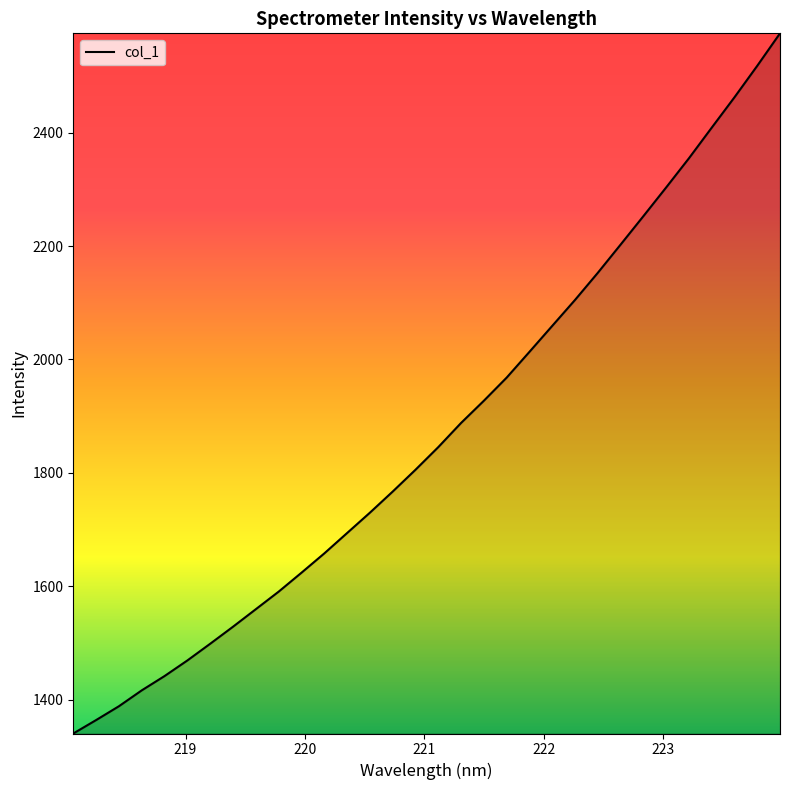

What is the difference between the maximum and minimum values?

1235.1